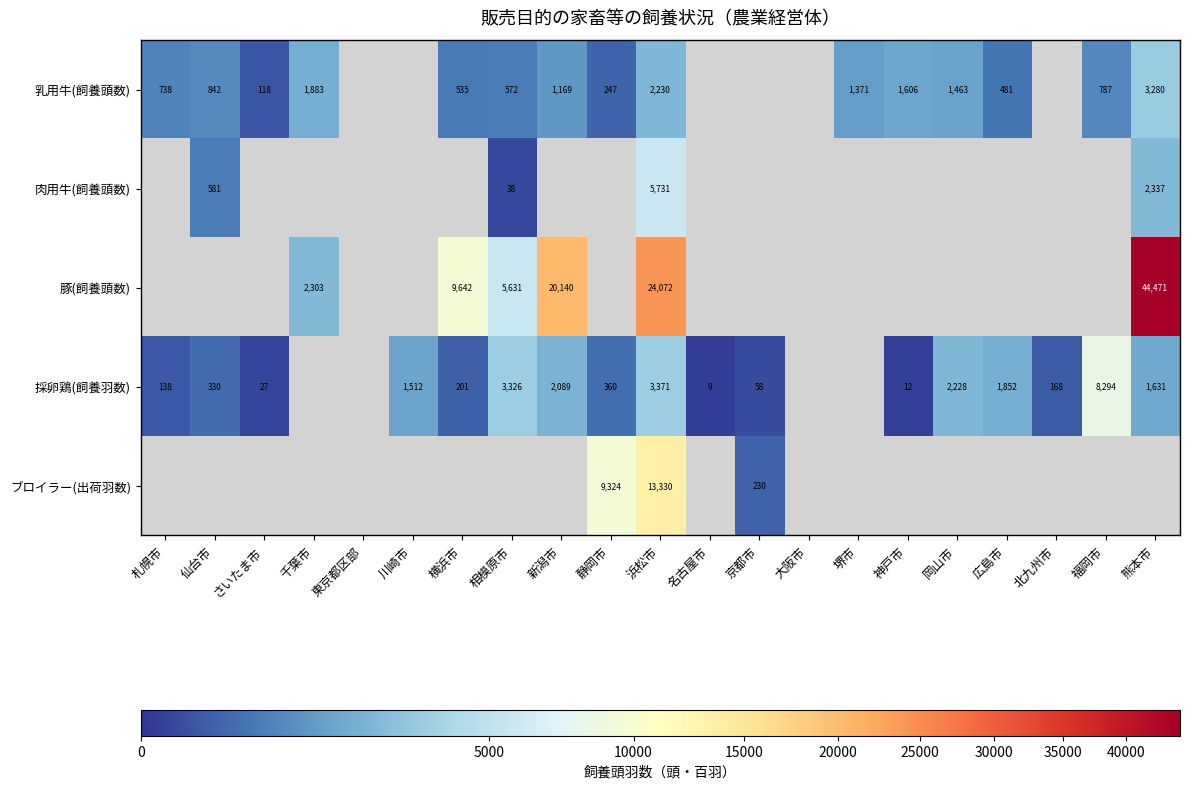

At which category does the chart reach its minimum across all series?

名古屋市